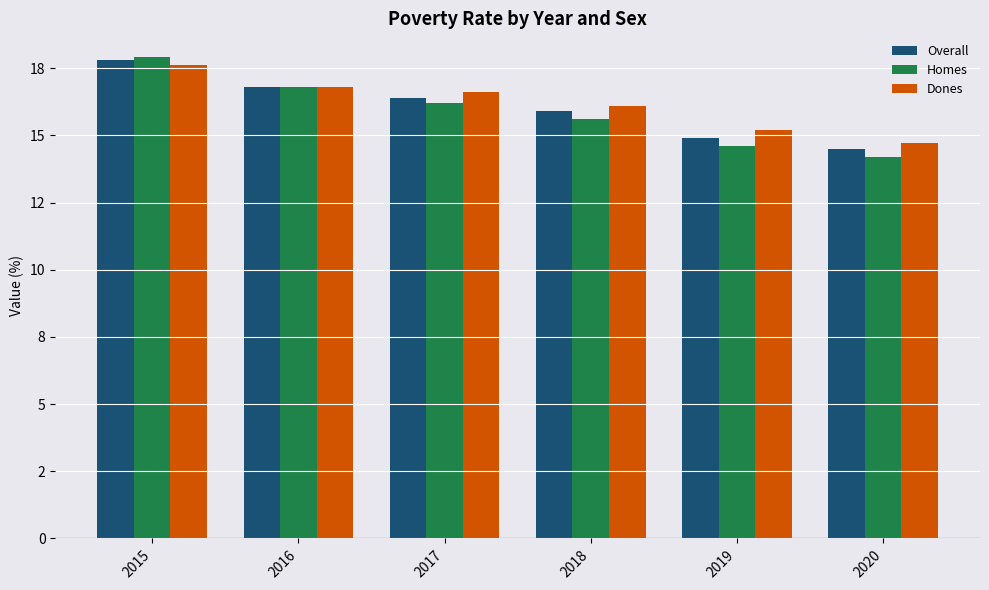

List the series in order of their overall mean, highest first.

Dones, Overall, Homes